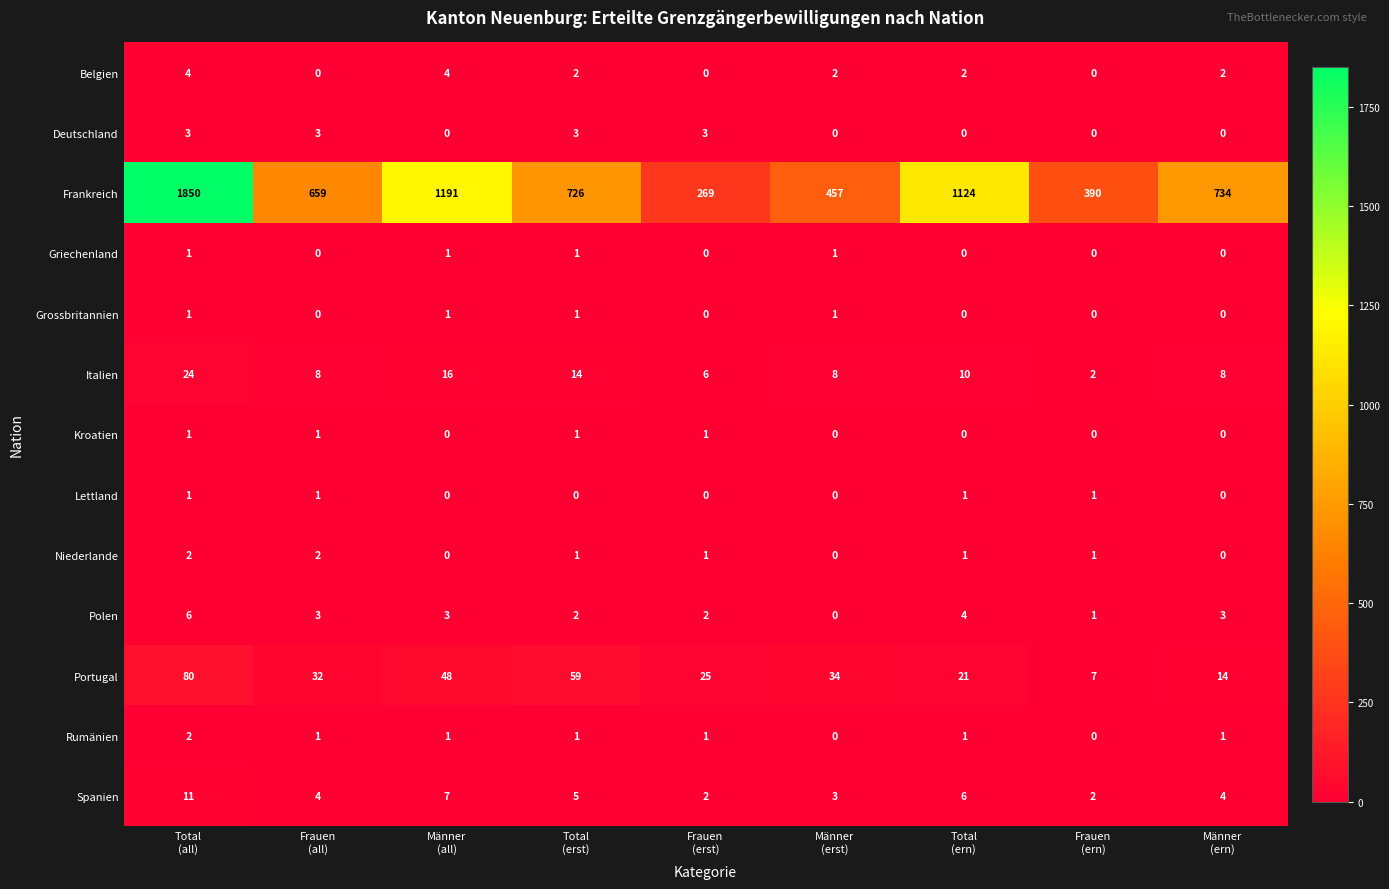

Which series has the largest range (max minus min)?

Frankreich